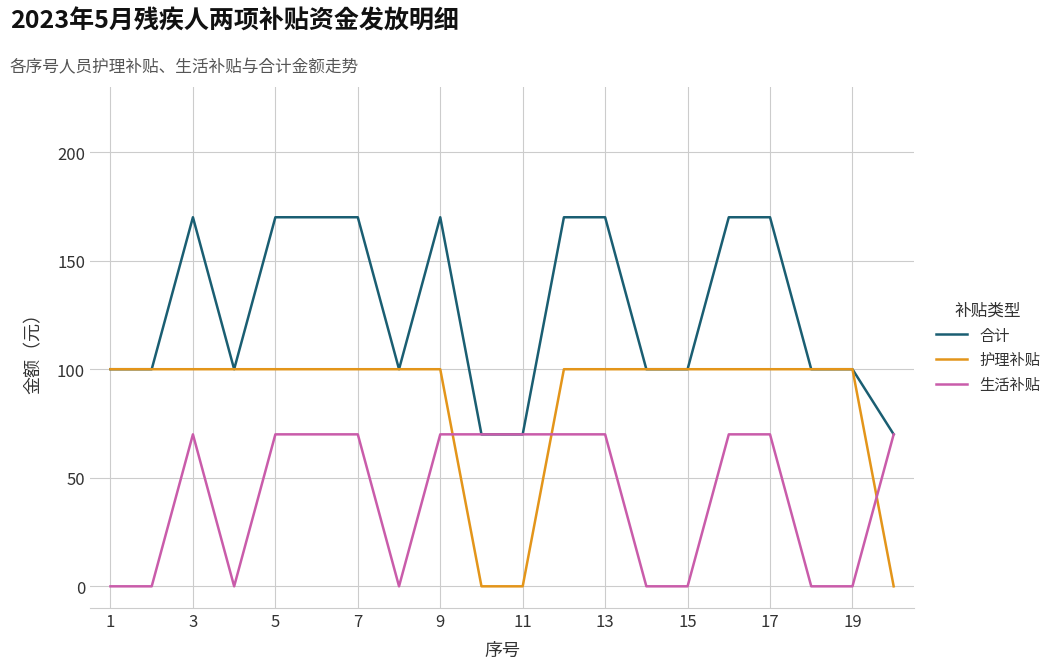

List the series in order of their overall mean, lowest first.

生活补贴, 护理补贴, 合计